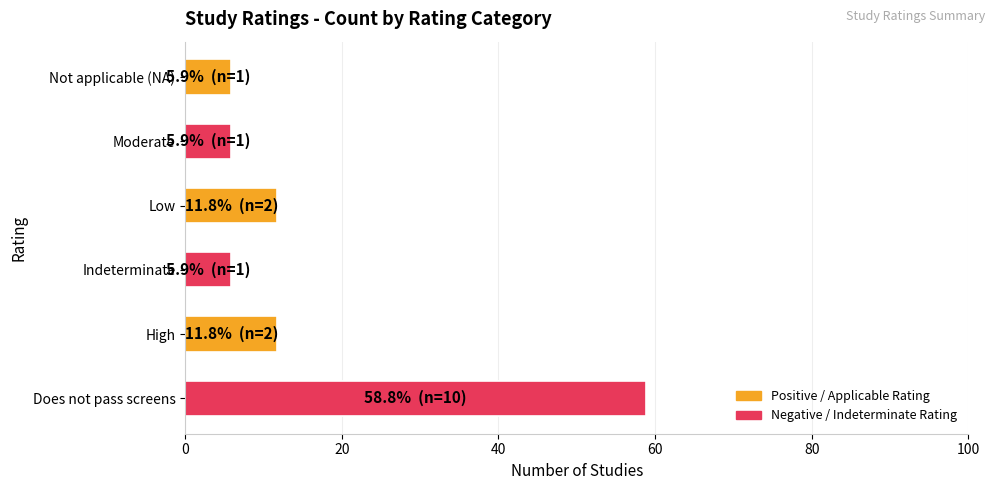

What is the smallest value displayed?

5.9